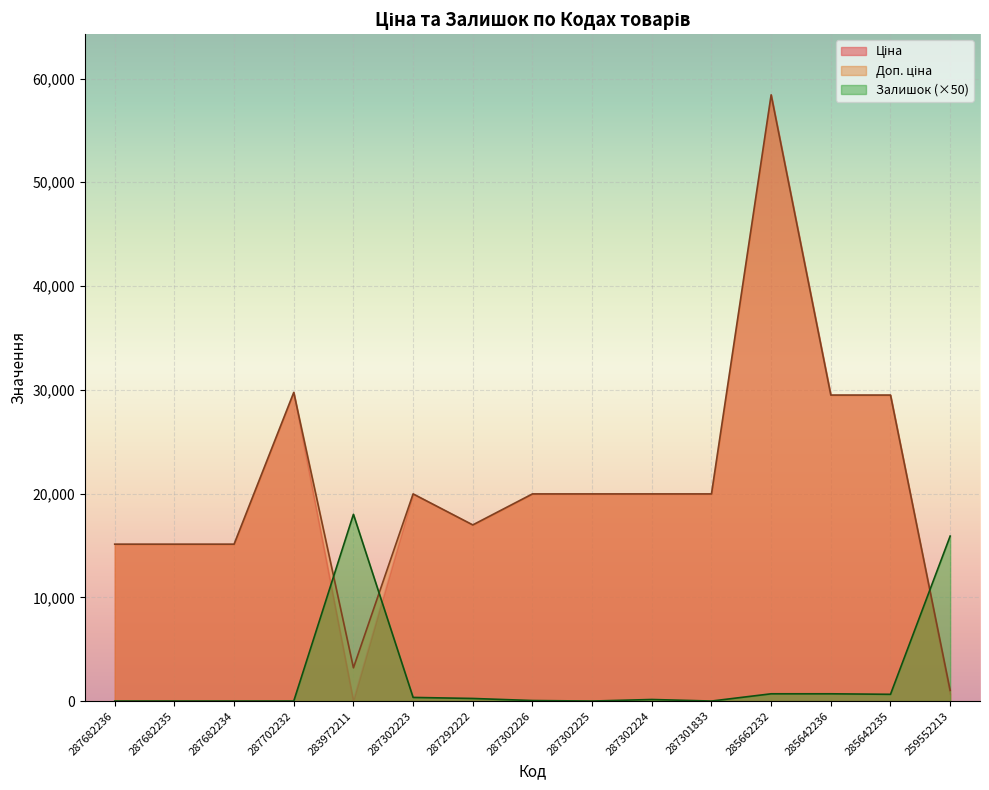

What is the value of the Залишок point at the 6th from the left?

350.0